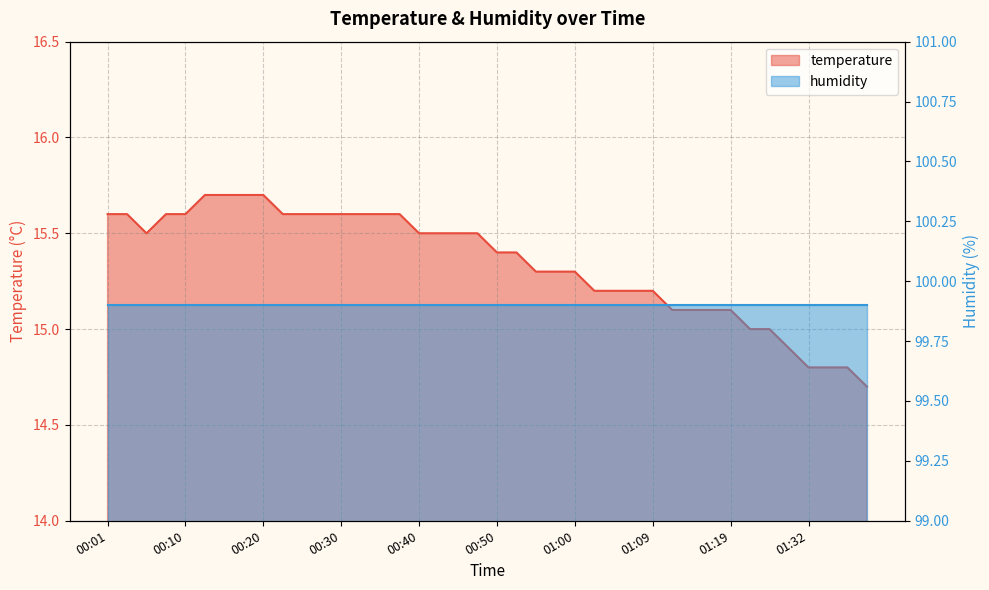

What position from the right is 00:23?

31